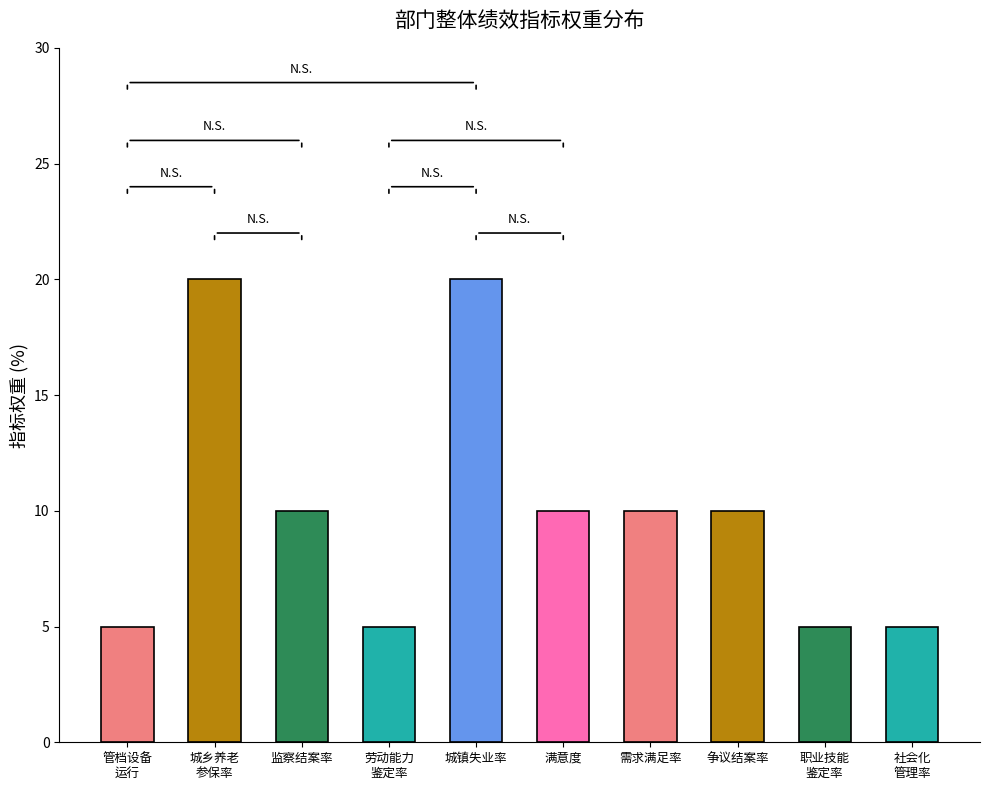

At which label is the value closest to 12?

劳动保障监察举报投诉案件按期结案率